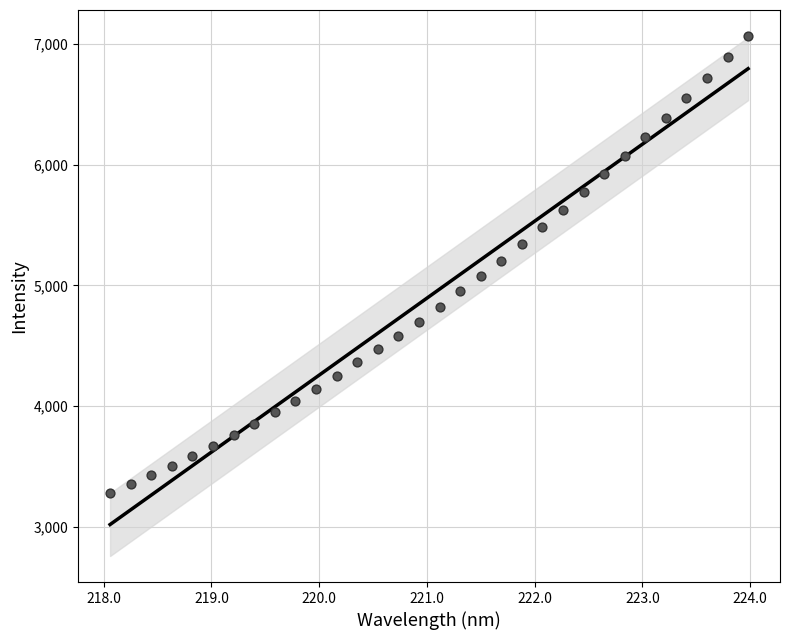

What is the range of Y values (max minus min)?

3793.3